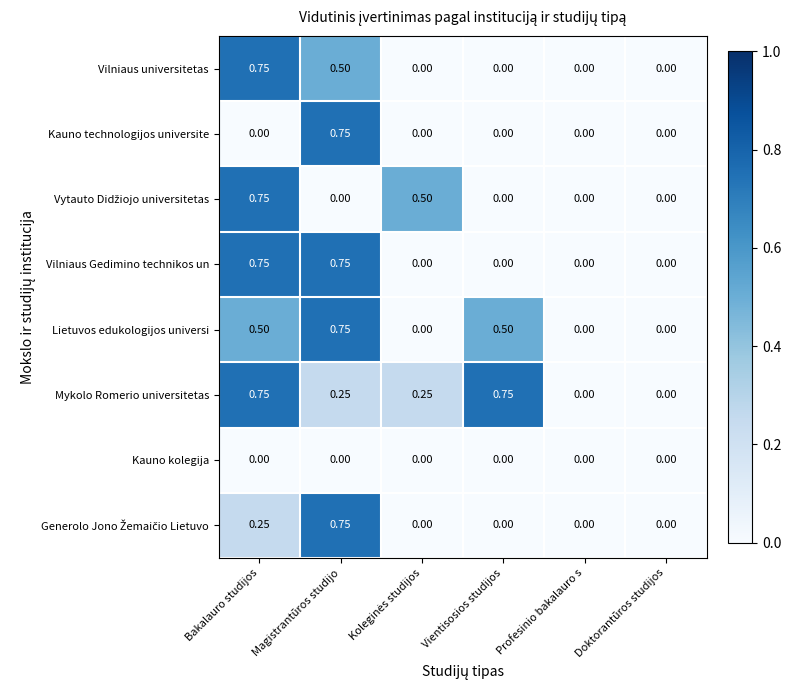

Which series has the largest total across all categories?

Mykolo Romerio universitetas